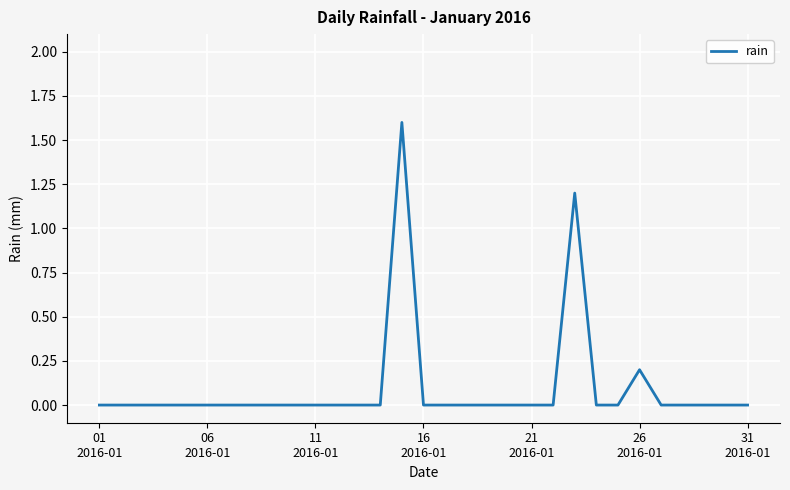

What is the difference between the maximum and minimum values?

1.6